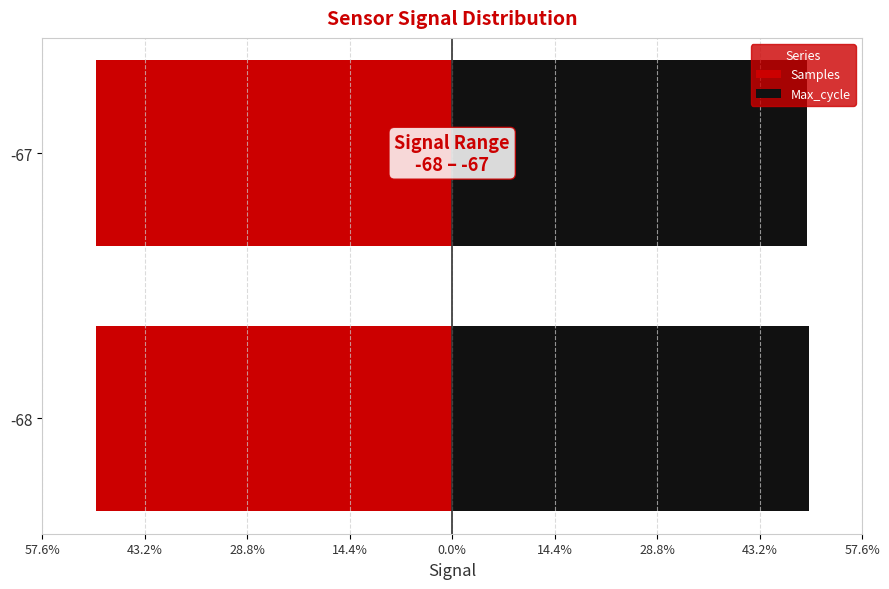

What is the value of the Max_cycle bar at the 2nd from the left?

49.9